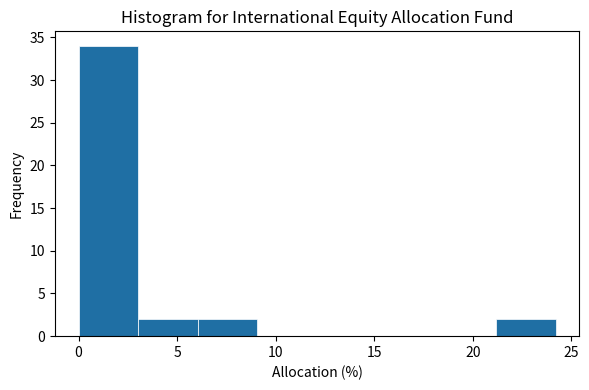

Over which range of the x-axis is the bar tallest?

0 to 3